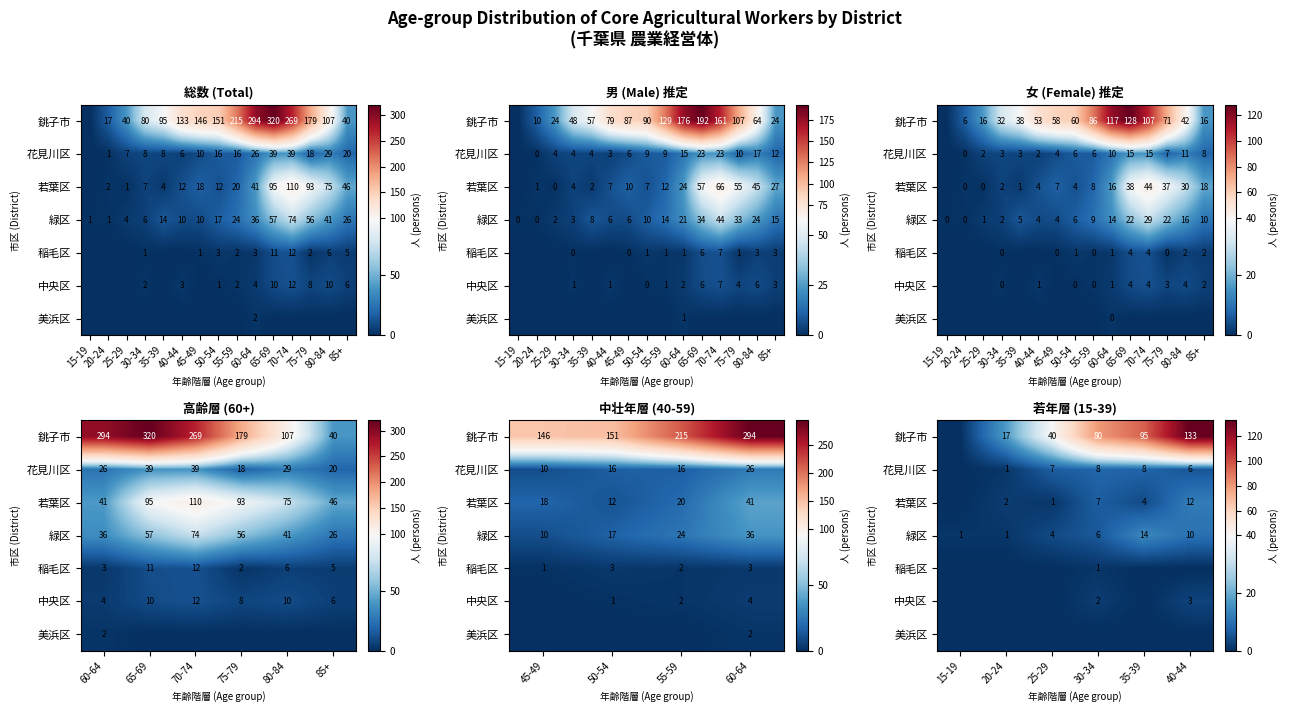

How many series are shown in this chart?

7